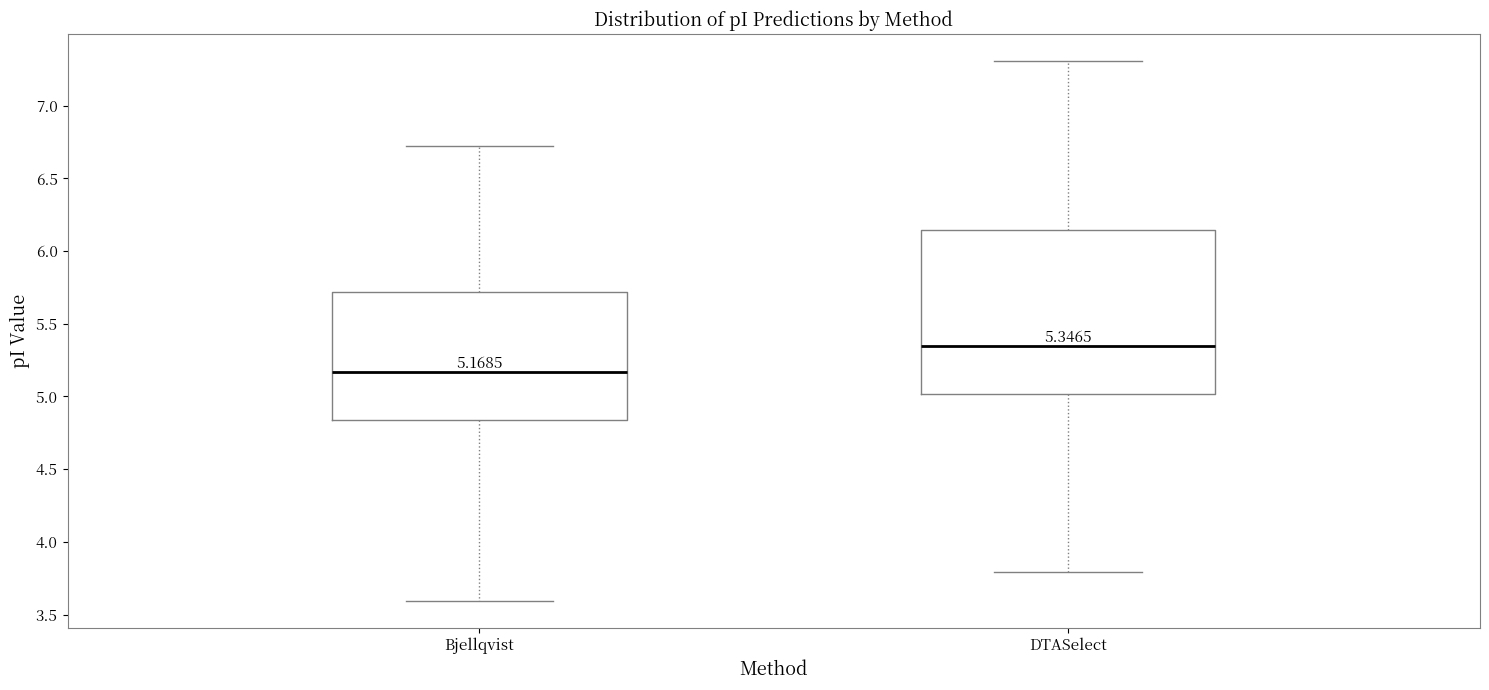

Which box has the lowest median line?

Bjellqvist